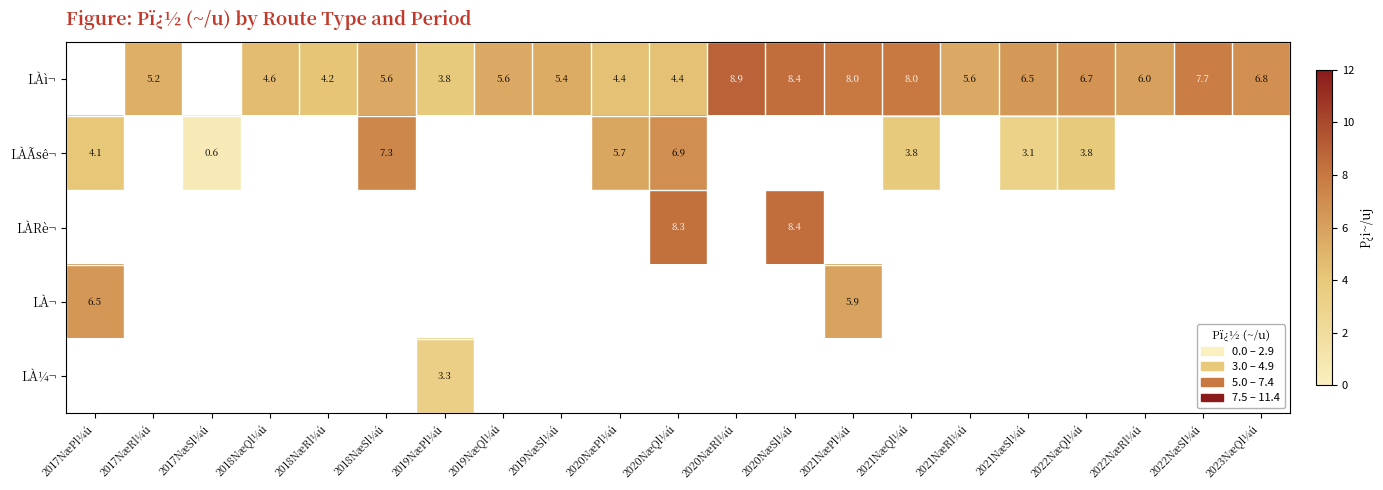

How many data points in LÀì¬ are above 5?

14